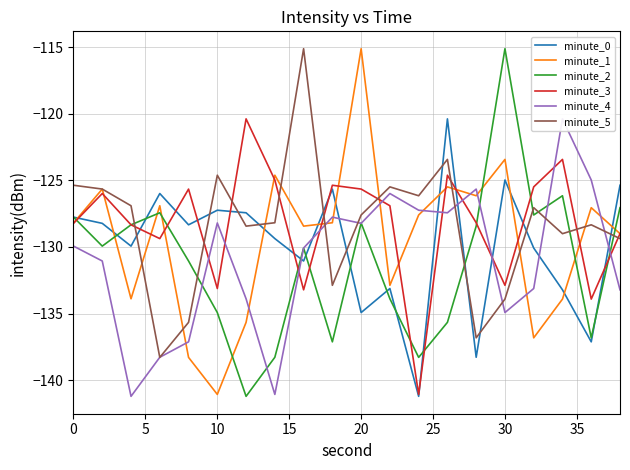

Is it true that minute_1 equals -128.2 at 0?

True